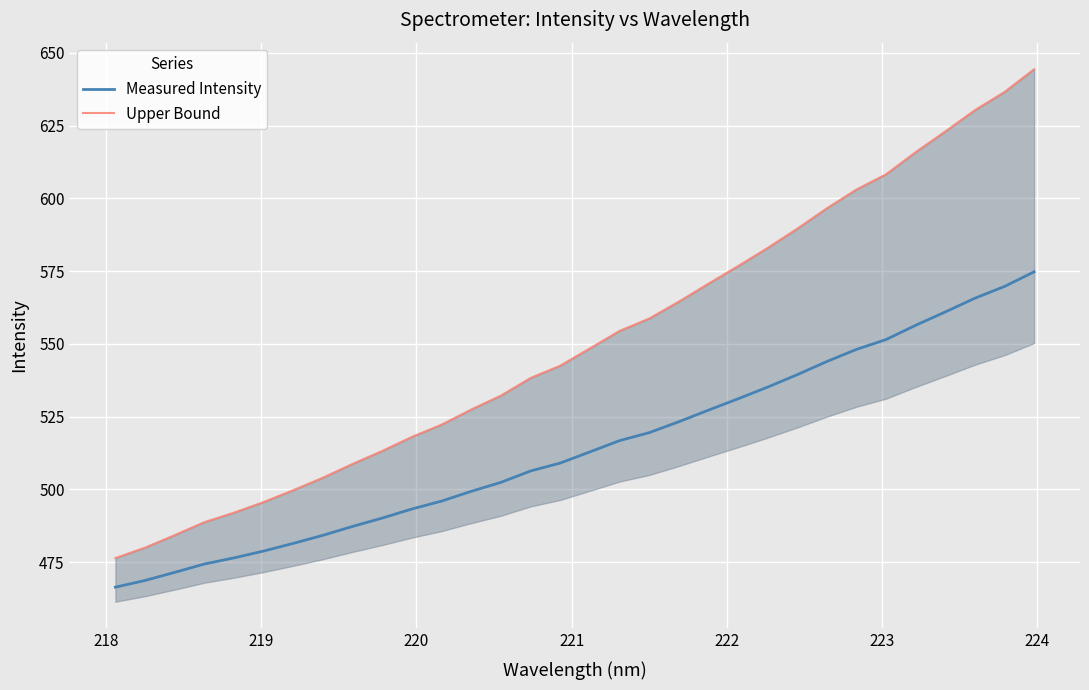

How many lines are shown in the chart?

2